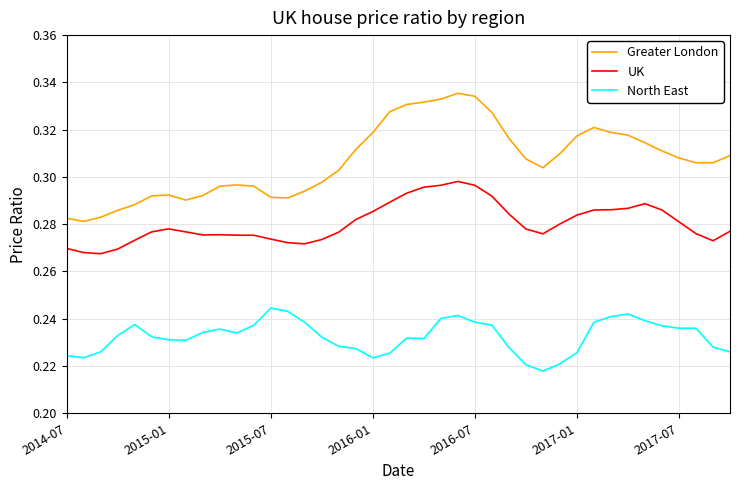

Which series has the largest total across all categories?

Greater London